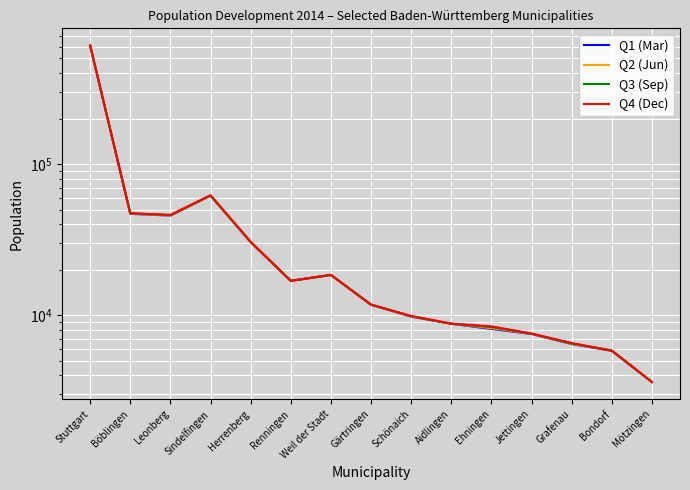

Where is Q1 (Mar) nearest to the value 305067?

Sindelfingen